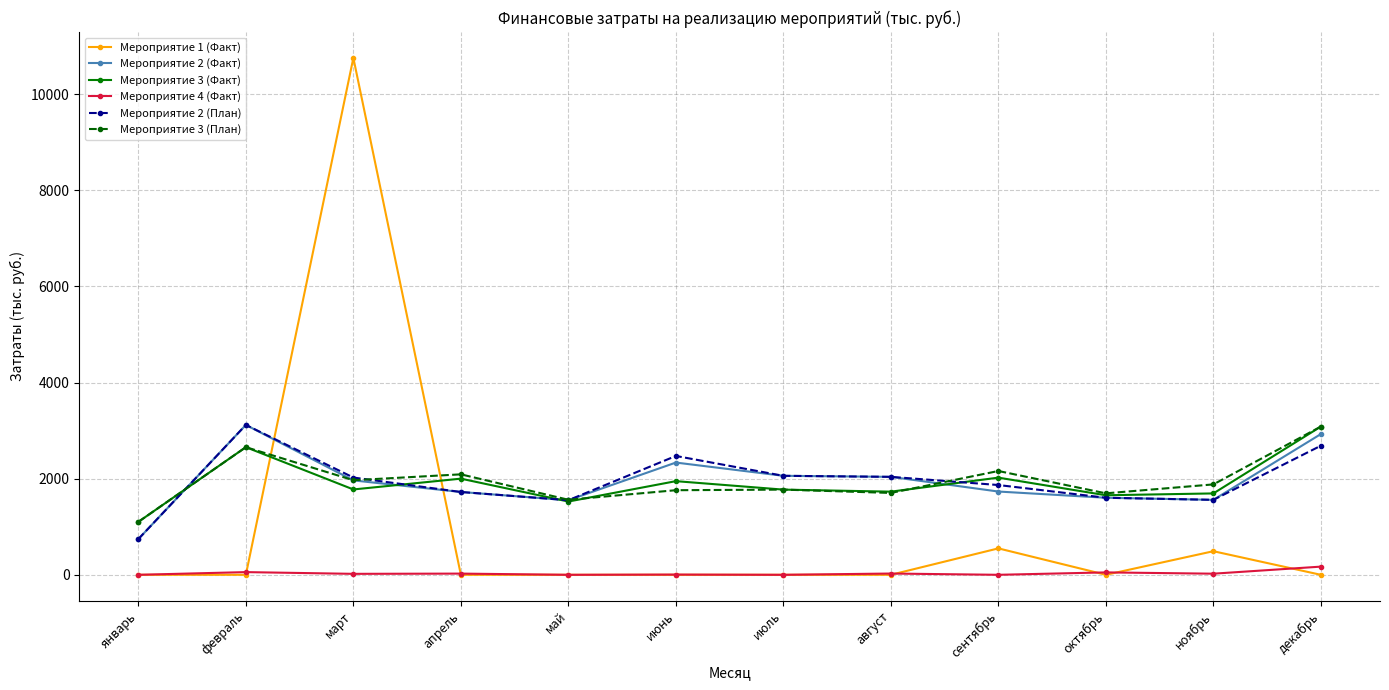

Which category has the highest value in the Мероприятие 3 (План) series?

декабрь